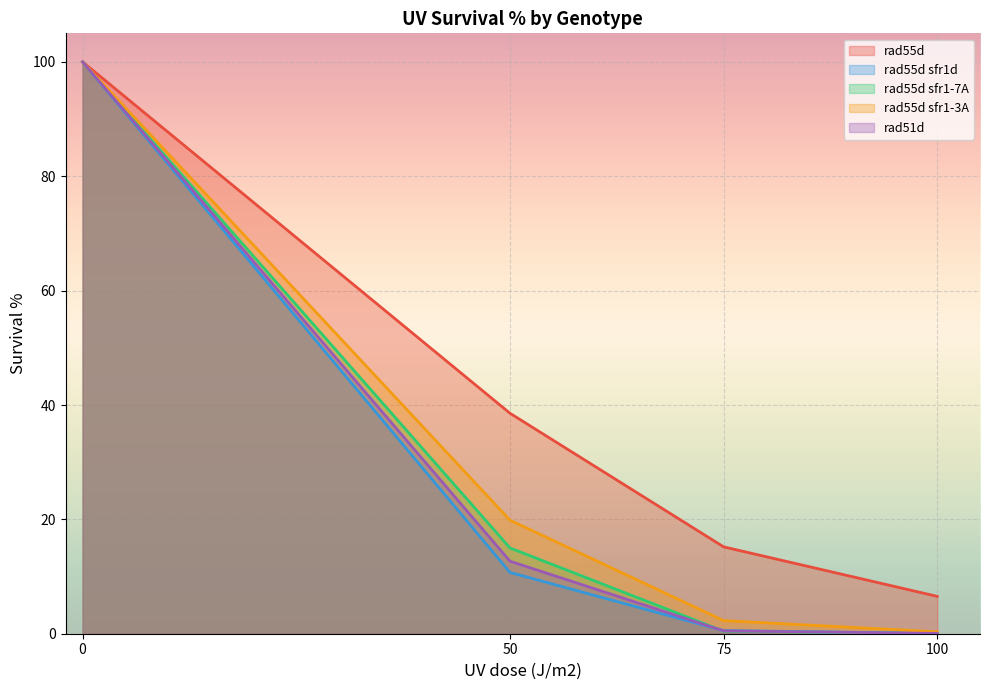

Is it true that rad55d sfr1d equals 100.0 at 0?

True